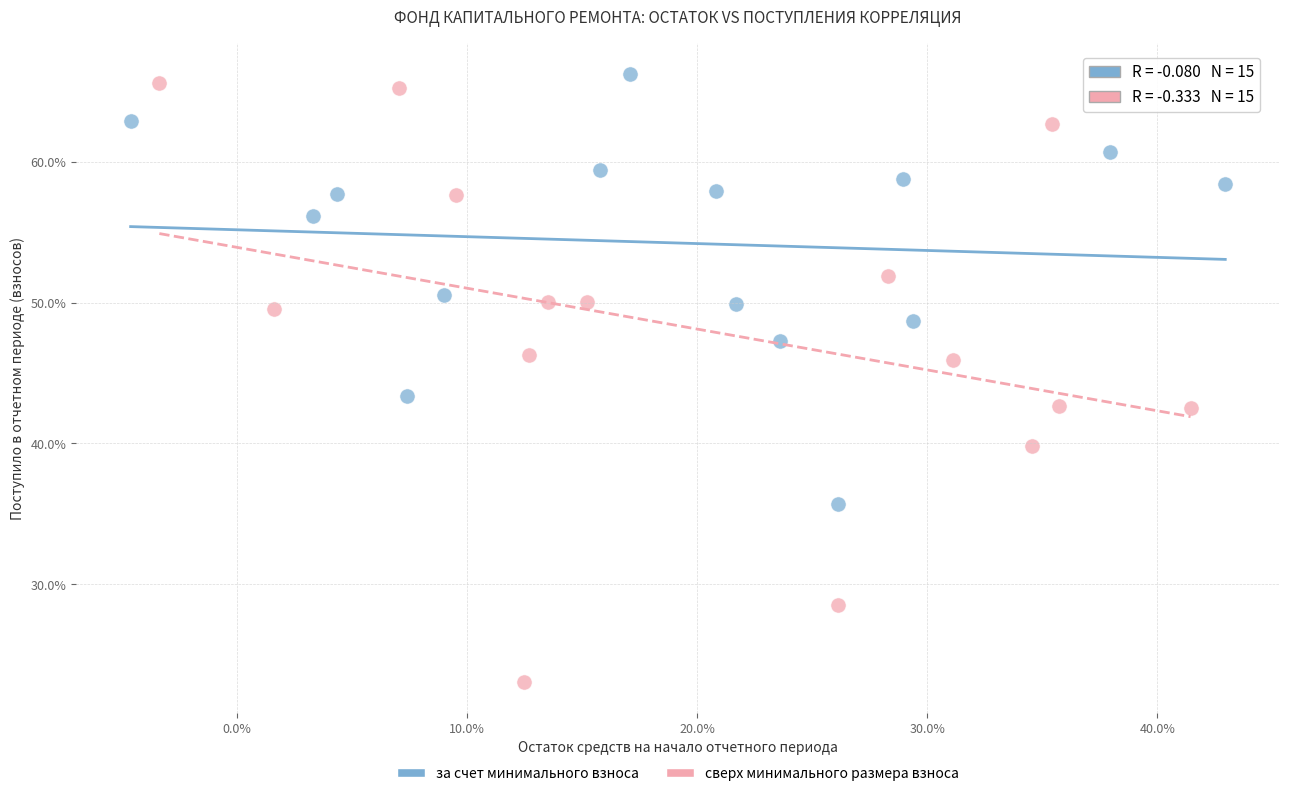

Which series has the widest spread of Y values?

сверх минимального размера взноса